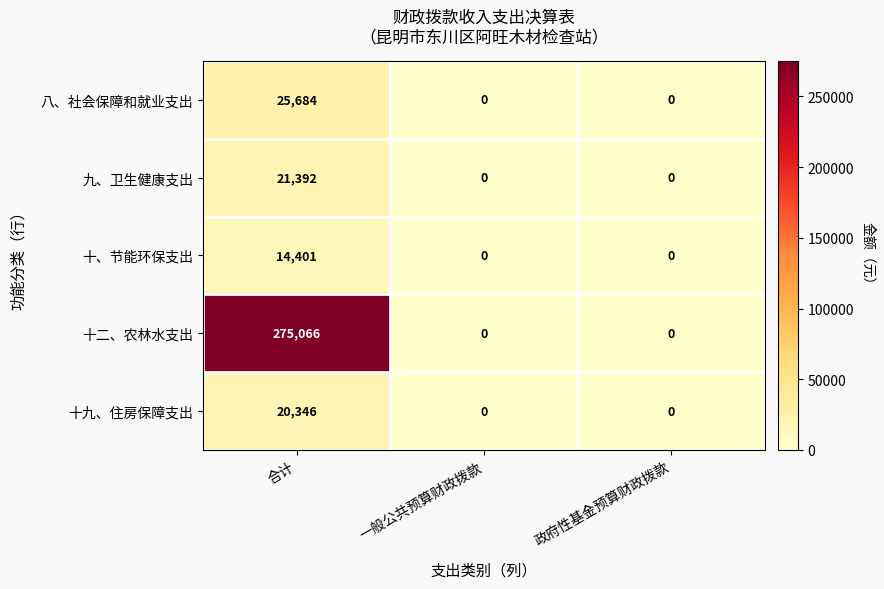

List the series in order of their peak value, highest first.

十二、农林水支出, 八、社会保障和就业支出, 九、卫生健康支出, 十九、住房保障支出, 十、节能环保支出